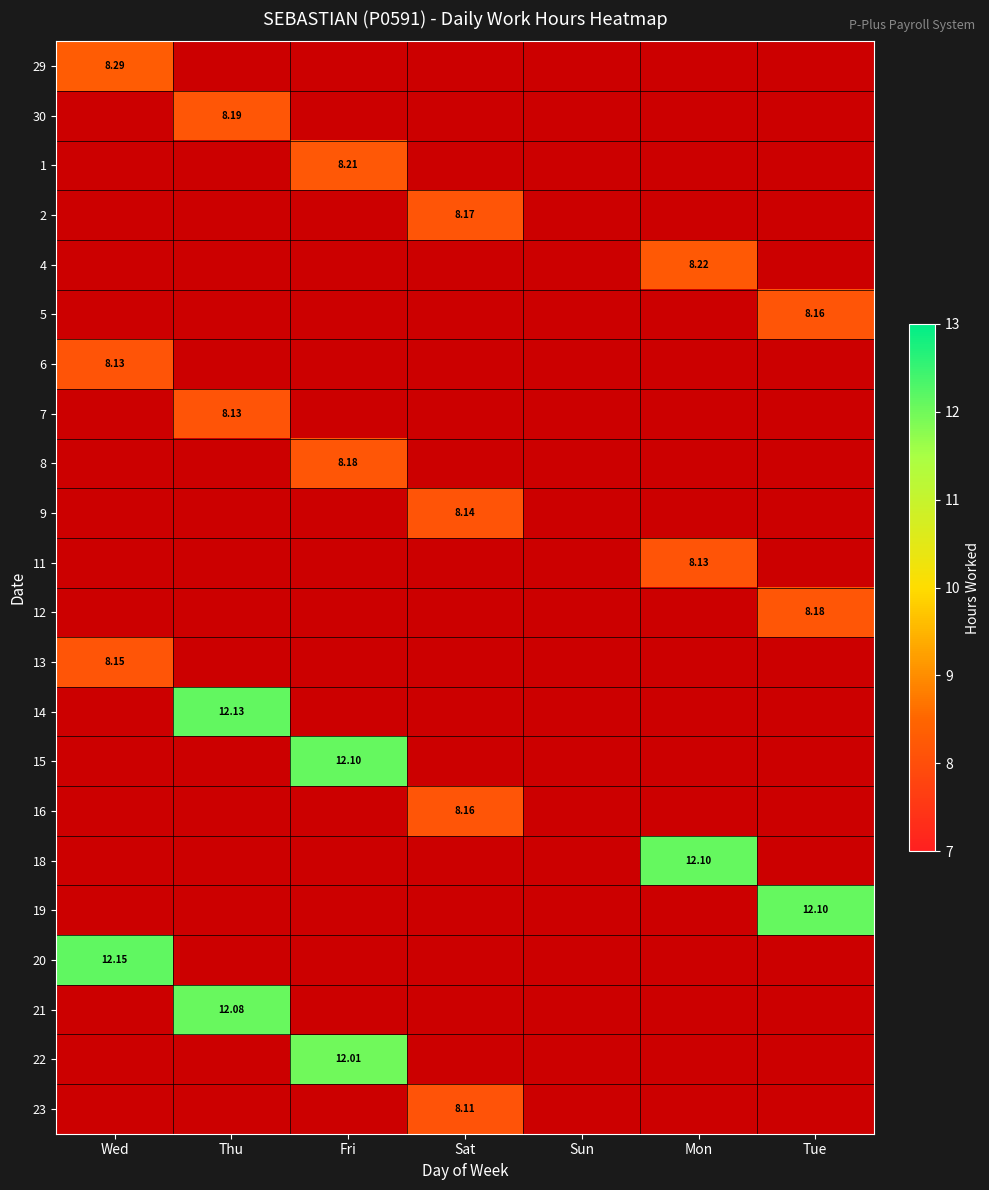

Is it true that 23 equals 3.3 at Sat?

False